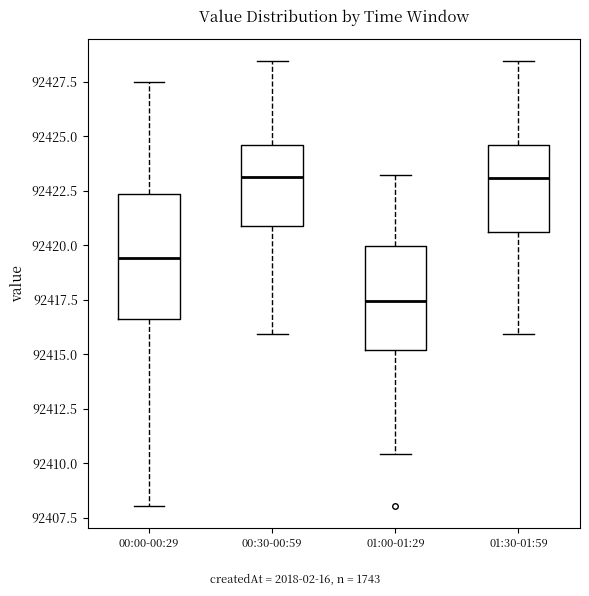

Reading left to right, transcribe this box plot: for each box, give where its median line is, the range the box spans, and where its two whiskers end, as read against the y-axis. The values are not printed on the chart, so give them approximately, as read against the axis.

00:00-00:29: median 92419.5, box 92416.5 to 92422.5, whiskers 92408.0 to 92427.5
00:30-00:59: median 92423.0, box 92421.0 to 92424.5, whiskers 92416.0 to 92428.5
01:00-01:29: median 92417.5, box 92415.0 to 92420.0, whiskers 92410.5 to 92423.0
01:30-01:59: median 92423.0, box 92420.5 to 92424.5, whiskers 92416.0 to 92428.5